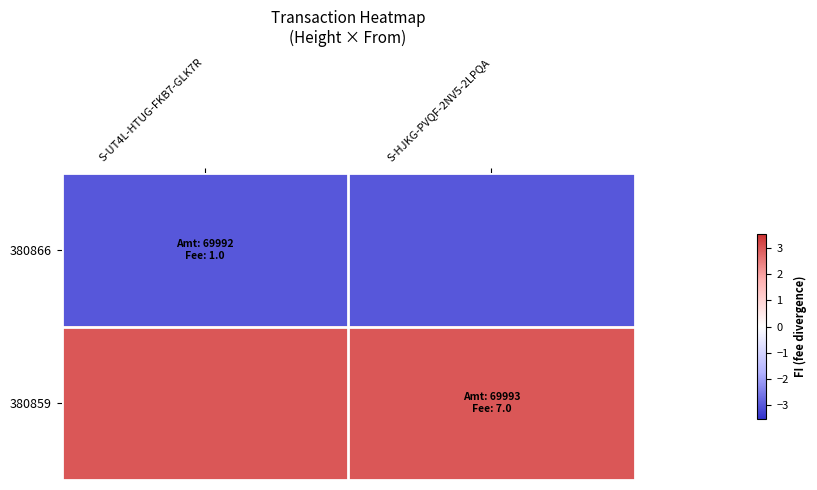

At how many categories does at least one series exceed -2?

2